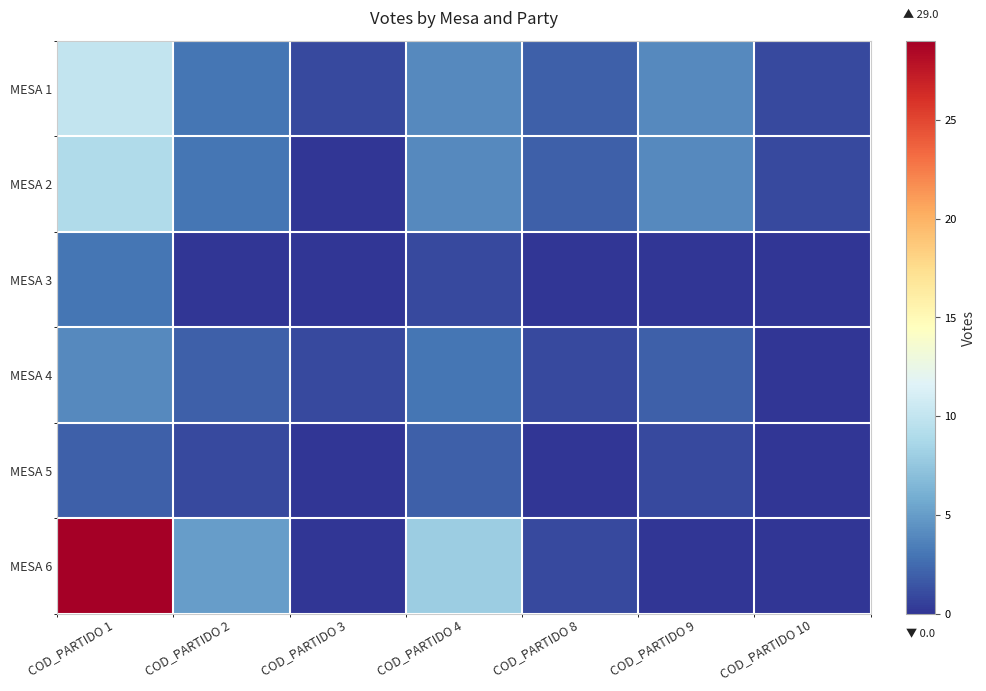

What is the difference between the highest and lowest values at COD_PARTIDO 4?

7